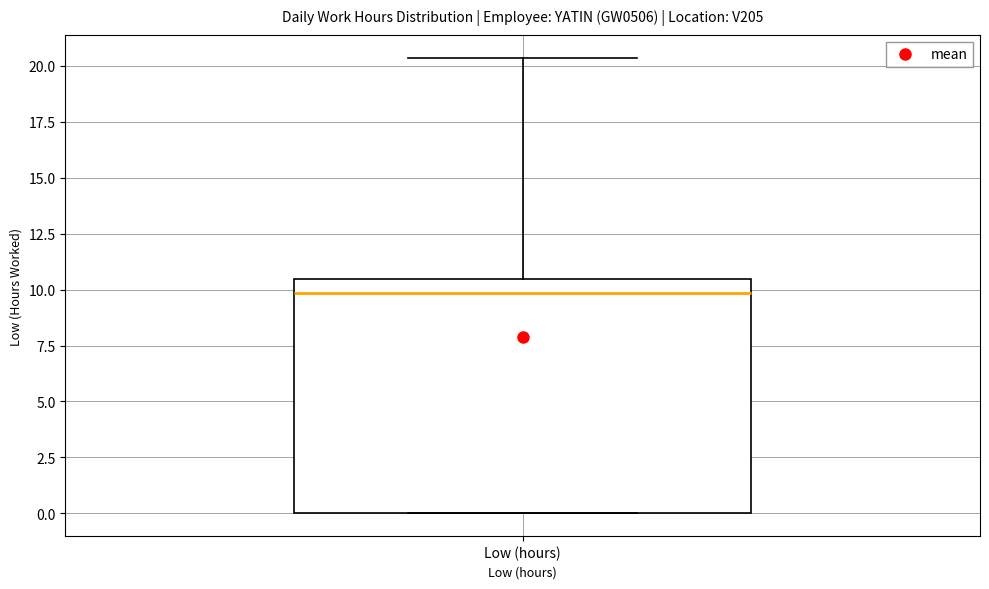

Read this box plot against the y-axis: the position of the median line, the range covered by the box, and the ends of both whiskers. The values are not printed on the chart, so give them approximately, as read against the axis.

median 10.0, box 0.0 to 10.5, whiskers 0.0 to 20.5